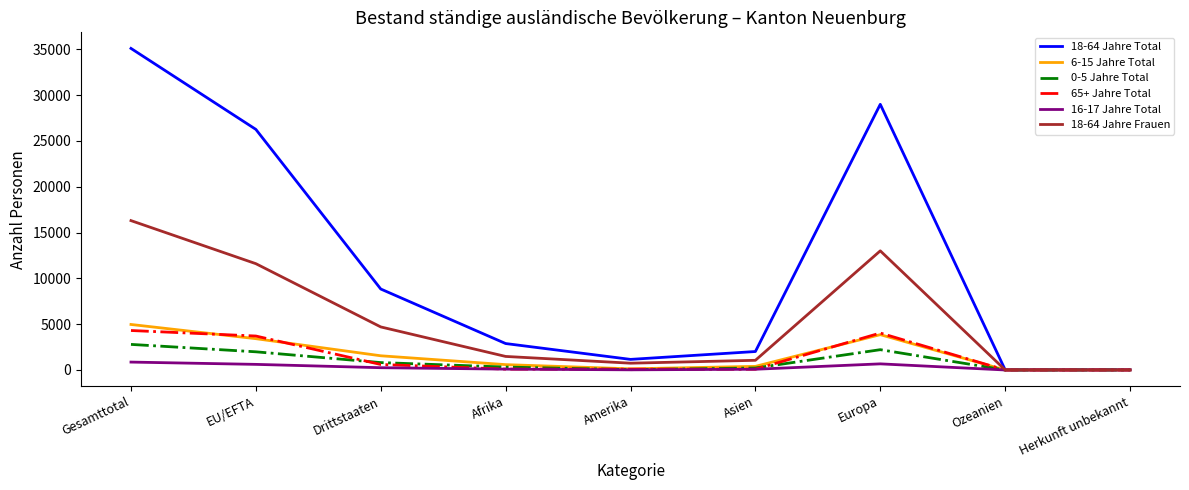

The value of 18-64 Jahre Frauen at Drittstaaten is 4699. True or false?

True